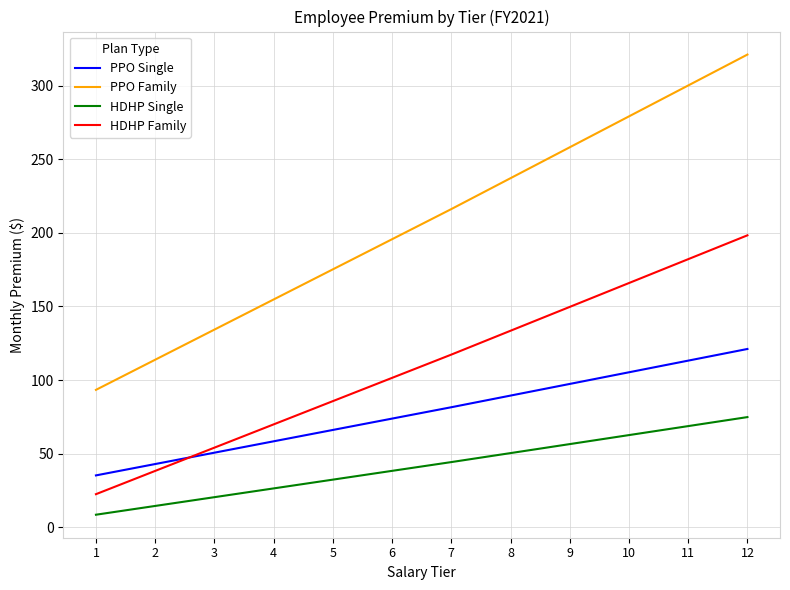

At which category is the sum across all series the highest?

12